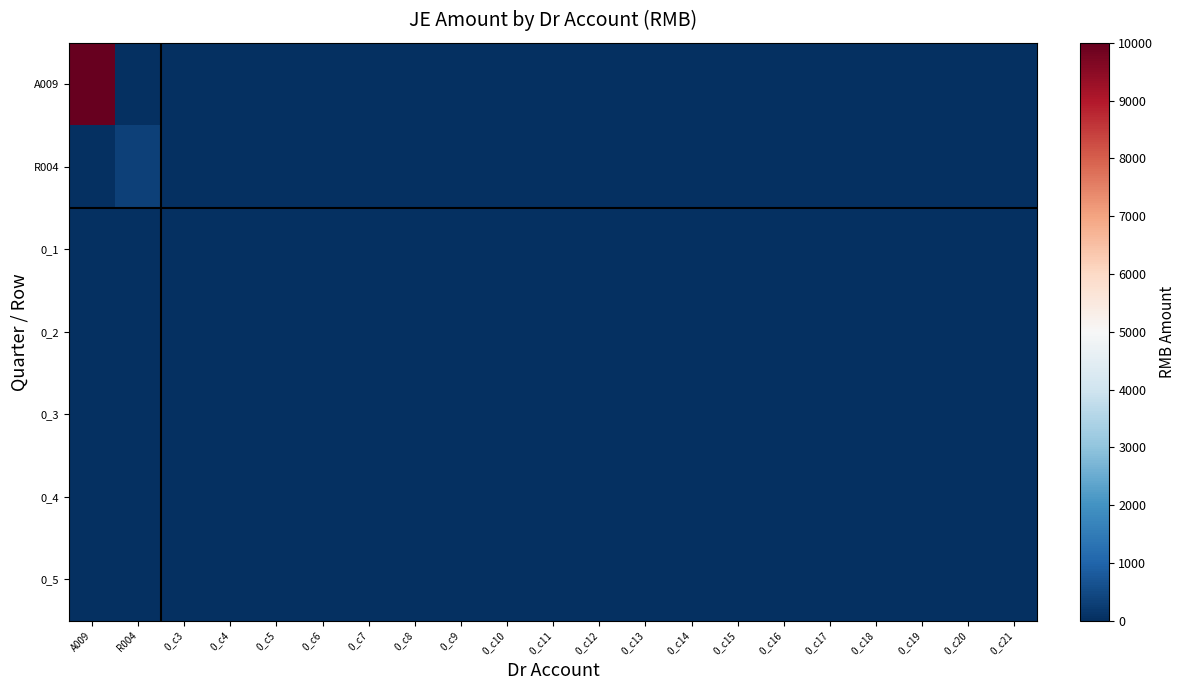

Reading left to right, transcribe all the data shown in this chart.

A009: A009=10000.0	R004=0.0	0_c3=0.0	0_c4=0.0	0_c5=0.0	0_c6=0.0	0_c7=0.0	0_c8=0.0	0_c9=0.0	0_c10=0.0	0_c11=0.0	0_c12=0.0	0_c13=0.0	0_c14=0.0	0_c15=0.0	0_c16=0.0	0_c17=0.0	0_c18=0.0	0_c19=0.0	0_c20=0.0	0_c21=0.0
R004: A009=0.0	R004=328.6	0_c3=0.0	0_c4=0.0	0_c5=0.0	0_c6=0.0	0_c7=0.0	0_c8=0.0	0_c9=0.0	0_c10=0.0	0_c11=0.0	0_c12=0.0	0_c13=0.0	0_c14=0.0	0_c15=0.0	0_c16=0.0	0_c17=0.0	0_c18=0.0	0_c19=0.0	0_c20=0.0	0_c21=0.0
0_1: A009=0.0	R004=0.0	0_c3=0.0	0_c4=0.0	0_c5=0.0	0_c6=0.0	0_c7=0.0	0_c8=0.0	0_c9=0.0	0_c10=0.0	0_c11=0.0	0_c12=0.0	0_c13=0.0	0_c14=0.0	0_c15=0.0	0_c16=0.0	0_c17=0.0	0_c18=0.0	0_c19=0.0	0_c20=0.0	0_c21=0.0
0_2: A009=0.0	R004=0.0	0_c3=0.0	0_c4=0.0	0_c5=0.0	0_c6=0.0	0_c7=0.0	0_c8=0.0	0_c9=0.0	0_c10=0.0	0_c11=0.0	0_c12=0.0	0_c13=0.0	0_c14=0.0	0_c15=0.0	0_c16=0.0	0_c17=0.0	0_c18=0.0	0_c19=0.0	0_c20=0.0	0_c21=0.0
0_3: A009=0.0	R004=0.0	0_c3=0.0	0_c4=0.0	0_c5=0.0	0_c6=0.0	0_c7=0.0	0_c8=0.0	0_c9=0.0	0_c10=0.0	0_c11=0.0	0_c12=0.0	0_c13=0.0	0_c14=0.0	0_c15=0.0	0_c16=0.0	0_c17=0.0	0_c18=0.0	0_c19=0.0	0_c20=0.0	0_c21=0.0
0_4: A009=0.0	R004=0.0	0_c3=0.0	0_c4=0.0	0_c5=0.0	0_c6=0.0	0_c7=0.0	0_c8=0.0	0_c9=0.0	0_c10=0.0	0_c11=0.0	0_c12=0.0	0_c13=0.0	0_c14=0.0	0_c15=0.0	0_c16=0.0	0_c17=0.0	0_c18=0.0	0_c19=0.0	0_c20=0.0	0_c21=0.0
0_5: A009=0.0	R004=0.0	0_c3=0.0	0_c4=0.0	0_c5=0.0	0_c6=0.0	0_c7=0.0	0_c8=0.0	0_c9=0.0	0_c10=0.0	0_c11=0.0	0_c12=0.0	0_c13=0.0	0_c14=0.0	0_c15=0.0	0_c16=0.0	0_c17=0.0	0_c18=0.0	0_c19=0.0	0_c20=0.0	0_c21=0.0